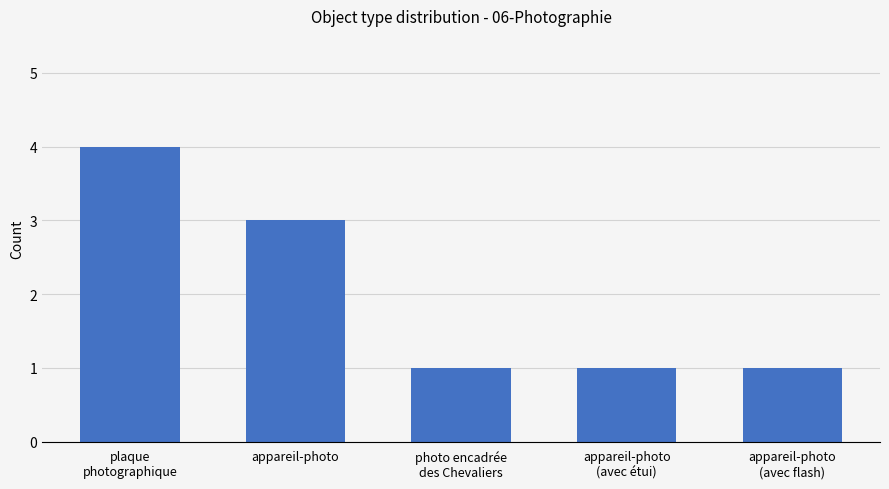

Are the bars grouped side by side (vs. stacked)?

No